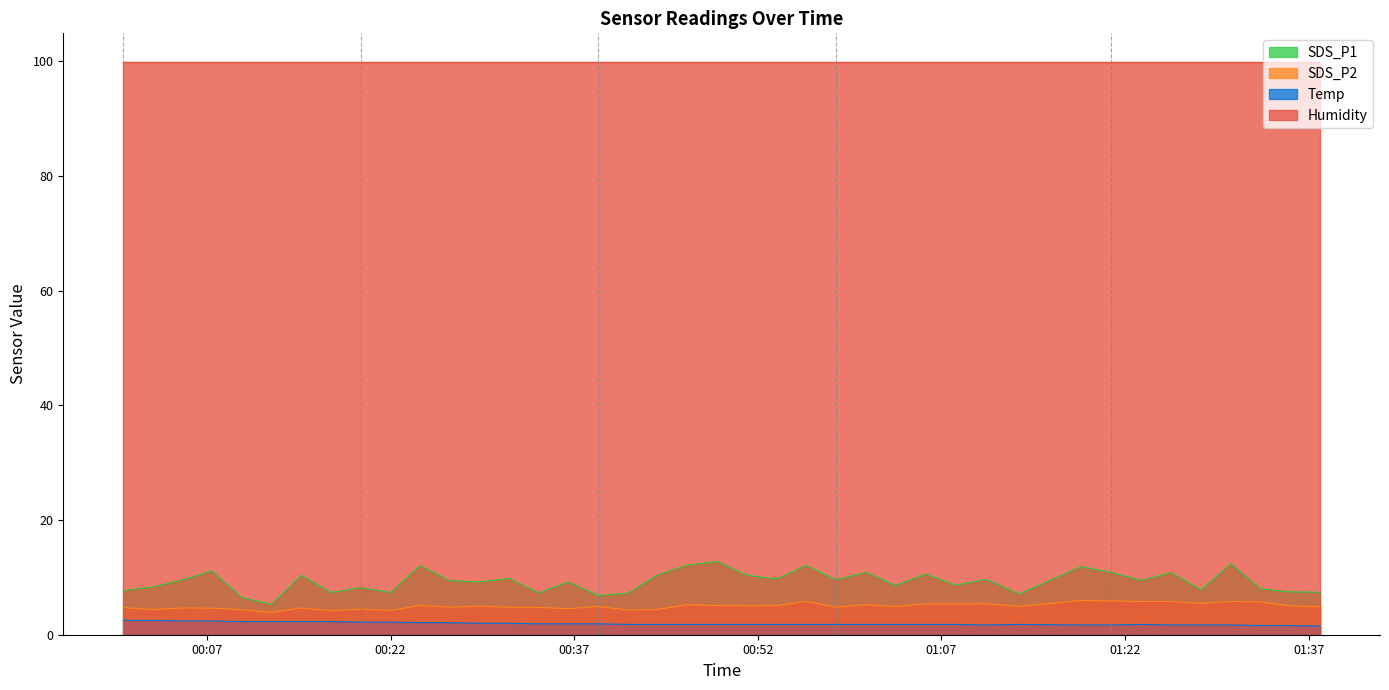

What is the highest value of the Temp series?

2.5